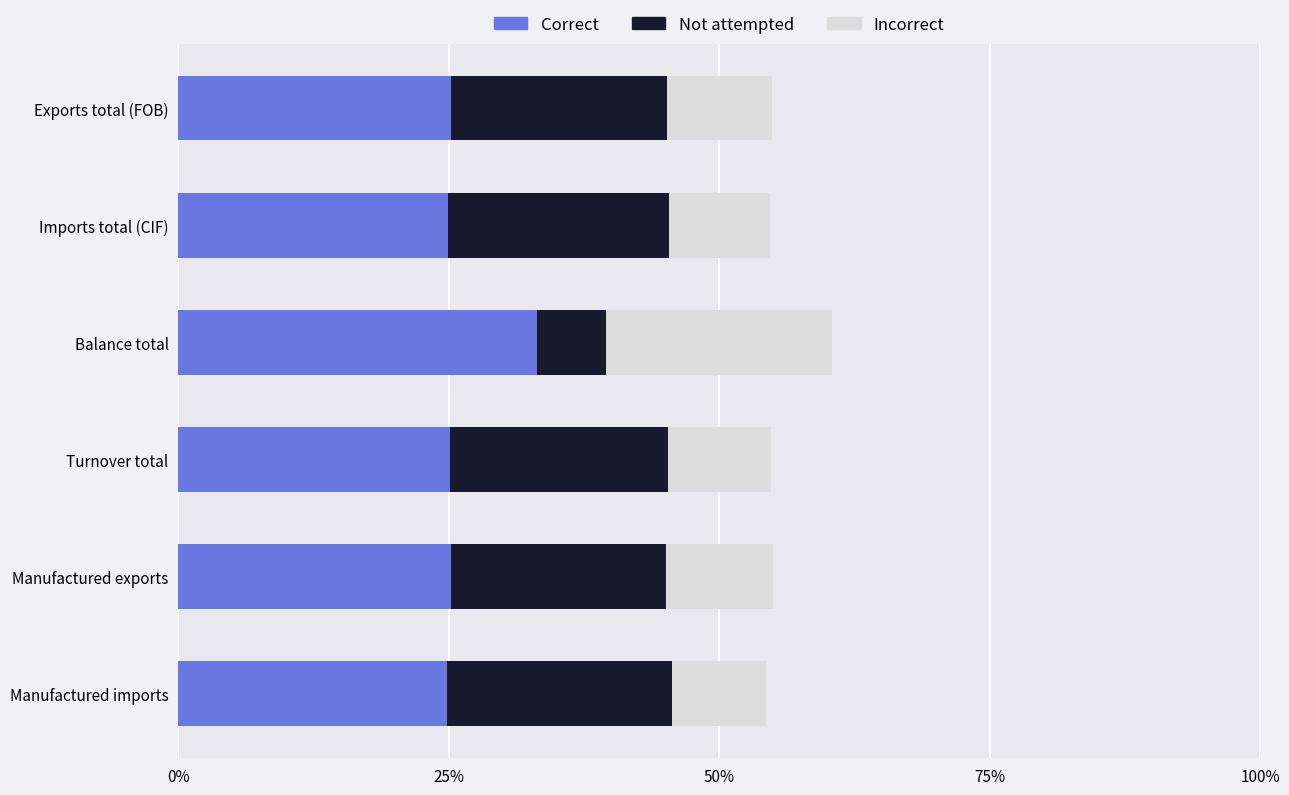

How many bars are there in total?

18